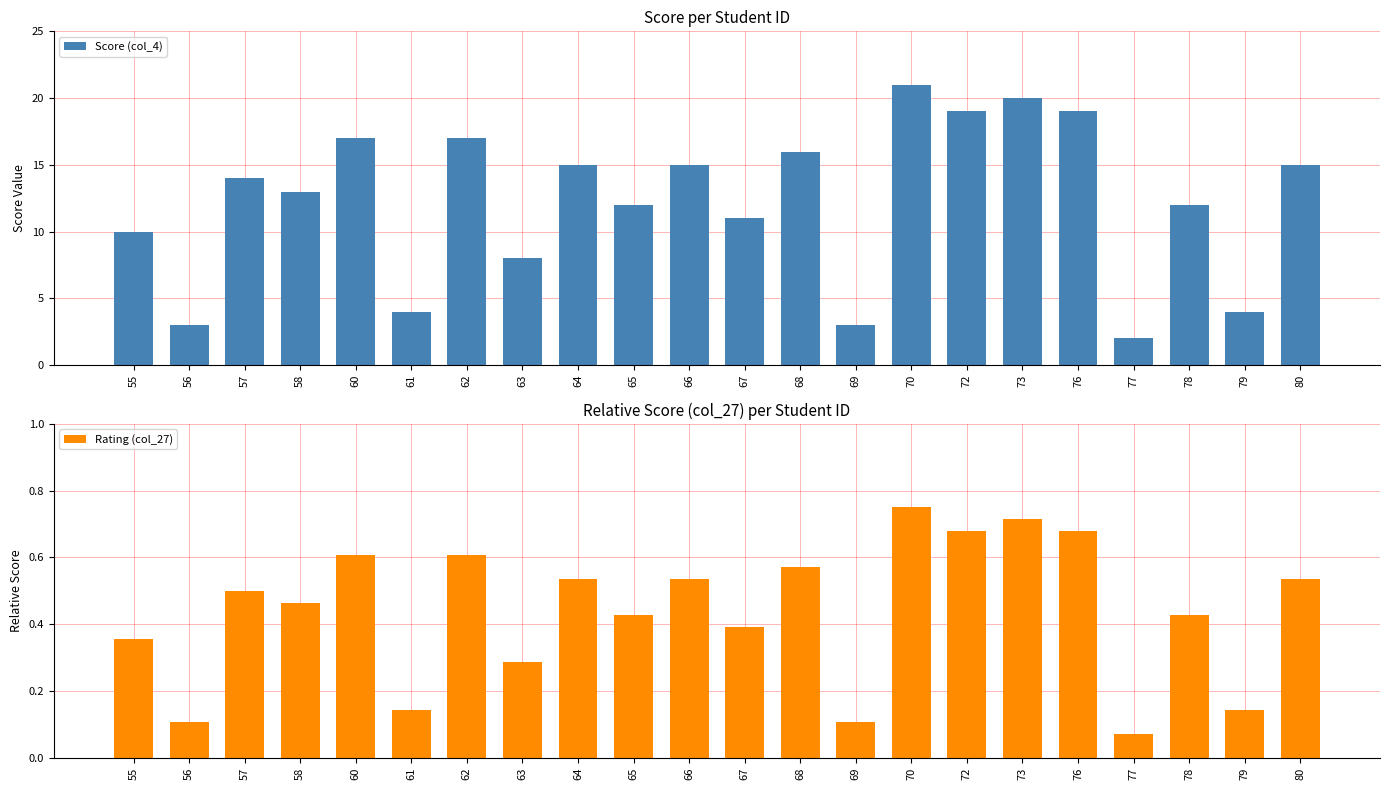

What is the value of the Rating (col_27) bar at the 10th from the left?

0.4